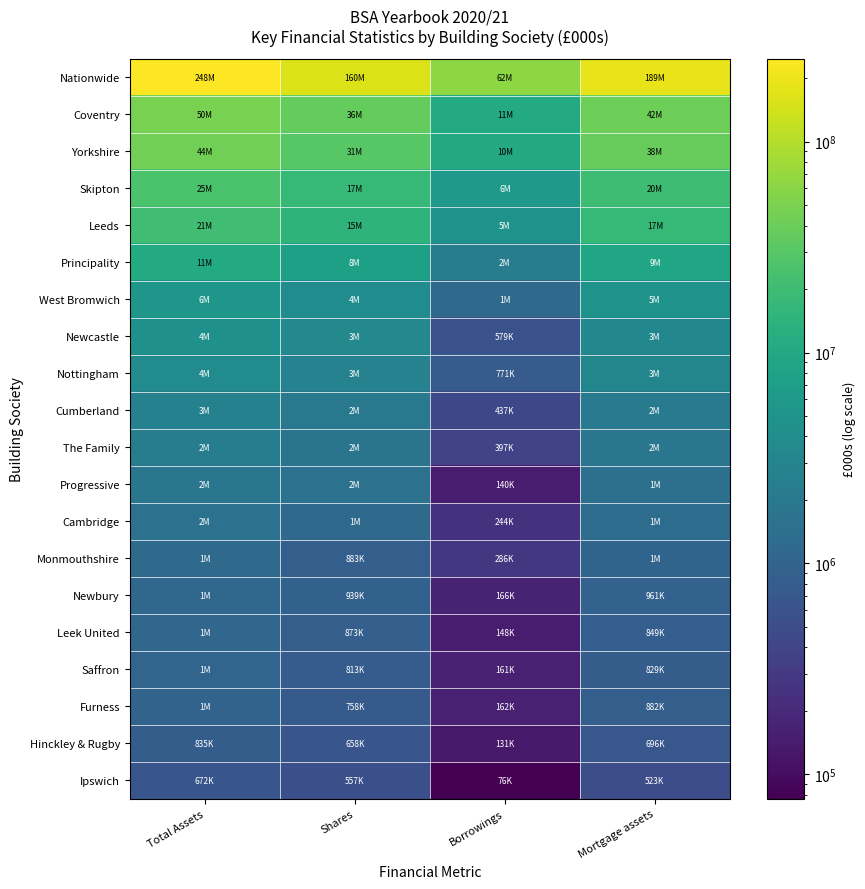

Reading left to right, list all the values displayed in this chart.

Nationwide: Total Assets=248041000	Shares=159691000	Borrowings=62257000	Mortgage assets=188587000
Coventry: Total Assets=49530800	Shares=36238100	Borrowings=10605400	Mortgage assets=42234700
Yorkshire: Total Assets=44278000	Shares=30677000	Borrowings=9924000	Mortgage assets=37984000
Skipton: Total Assets=25489400	Shares=17364100	Borrowings=5797800	Mortgage assets=20067100
Leeds: Total Assets=20807800	Shares=14517500	Borrowings=4646700	Mortgage assets=16974900
Principality: Total Assets=10695800	Shares=7588500	Borrowings=2378100	Mortgage assets=9033100
West Bromwich: Total Assets=5576800	Shares=3846100	Borrowings=1244700	Mortgage assets=4691600
Newcastle: Total Assets=4412100	Shares=3400900	Borrowings=579400	Mortgage assets=3295100
Nottingham: Total Assets=3819000	Shares=2781100	Borrowings=771300	Mortgage assets=3161400
Cumberland: Total Assets=2663538	Shares=2000282	Borrowings=436735	Mortgage assets=2156331
The Family: Total Assets=2379397	Shares=1703507	Borrowings=397469	Mortgage assets=1829324
Progressive: Total Assets=1838006	Shares=1564453	Borrowings=139769	Mortgage assets=1498352
Cambridge: Total Assets=1585949	Shares=1238629	Borrowings=243728	Mortgage assets=1318934
Monmouthshire: Total Assets=1247096	Shares=883355	Borrowings=285887	Mortgage assets=1026679
Newbury: Total Assets=1187896	Shares=938630	Borrowings=165624	Mortgage assets=960515
Leek United: Total Assets=1091432	Shares=873194	Borrowings=148403	Mortgage assets=848729
Saffron: Total Assets=1070189	Shares=813214	Borrowings=161397	Mortgage assets=828741
Furness: Total Assets=1003811	Shares=758320	Borrowings=162114	Mortgage assets=882492
Hinckley & Rugby: Total Assets=834621	Shares=658143	Borrowings=130913	Mortgage assets=696043
Ipswich: Total Assets=672487	Shares=556677	Borrowings=76470	Mortgage assets=523062